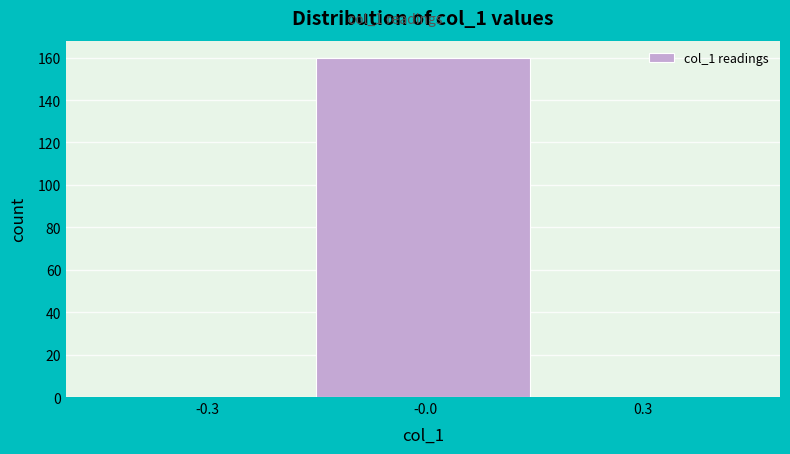

Reading left to right, transcribe all the data shown in this chart.

-0.3=0	-0.0=160	0.3=0